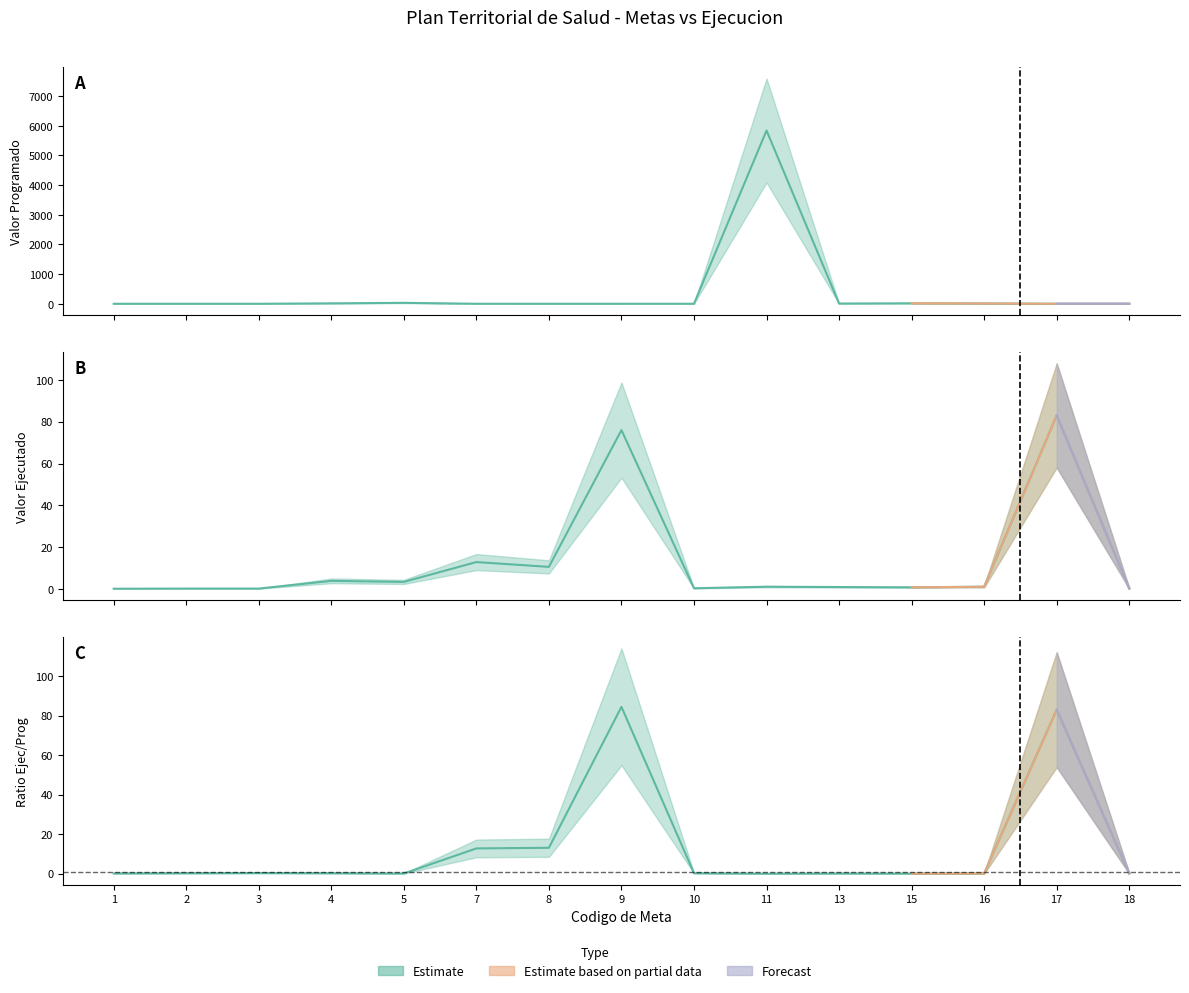

True or false: Programado has a value of 1.4 at 9.

False